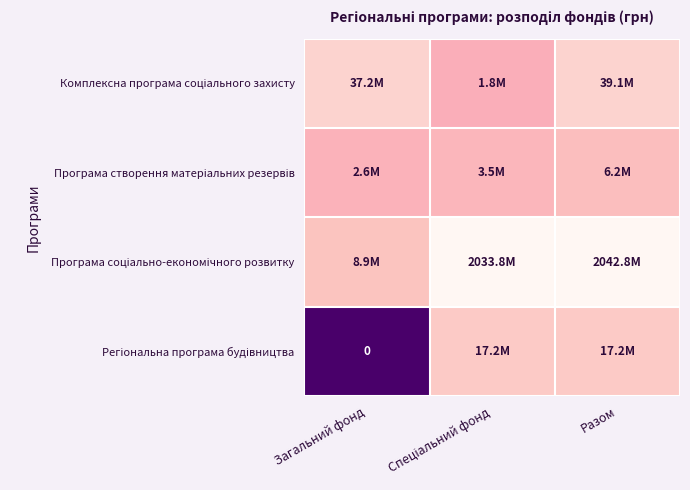

Which series has the largest total across all categories?

Програма соціально-економічного розвитку